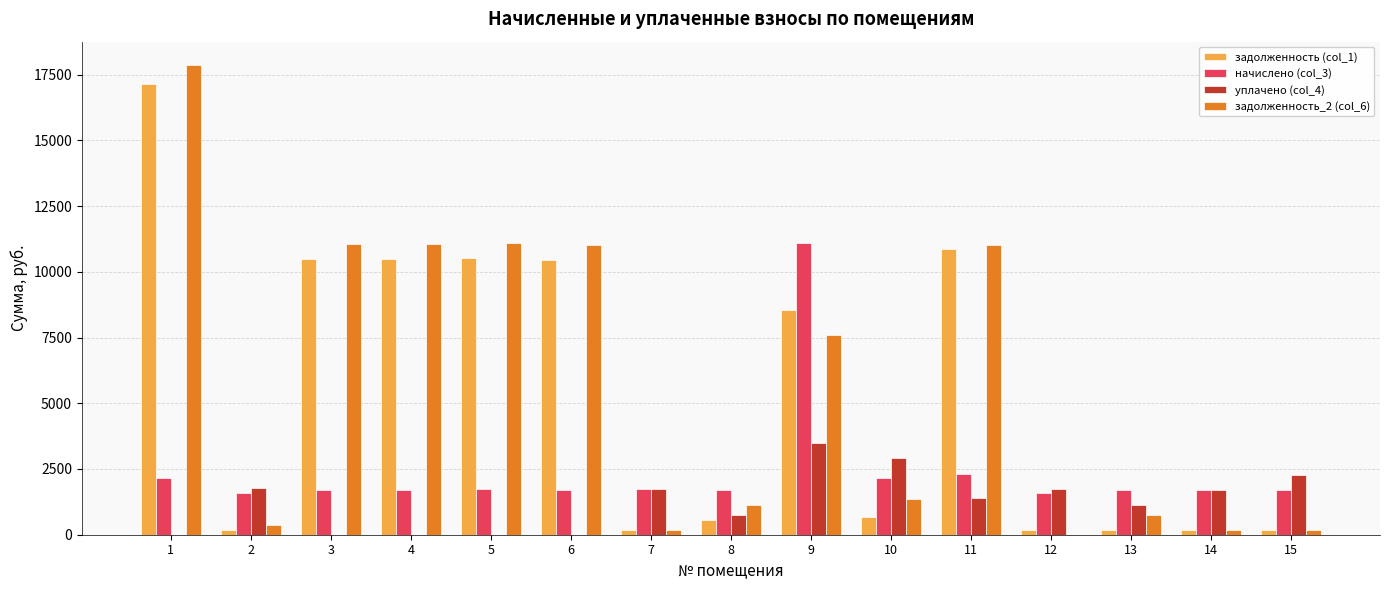

What is the maximum value shown in the chart?

17860.0